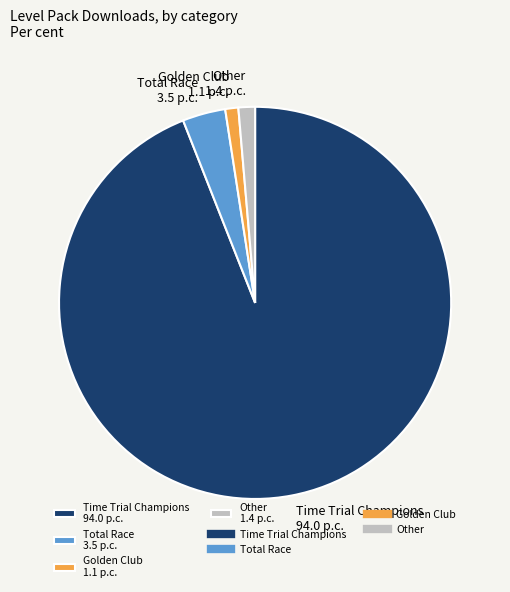

Combined, do Other 1.4 p.c. and Total Race 3.5 p.c. account for over 50%?

No